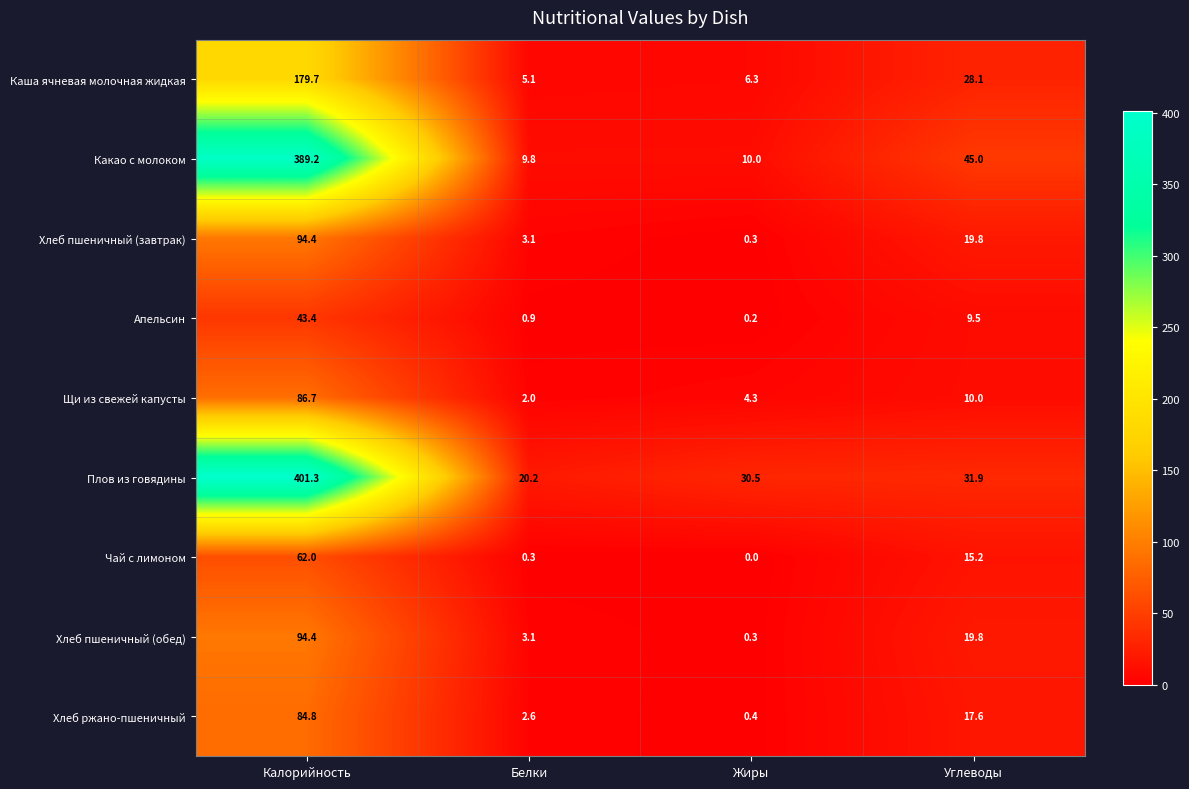

Which series has the largest total across all categories?

Плов из говядины